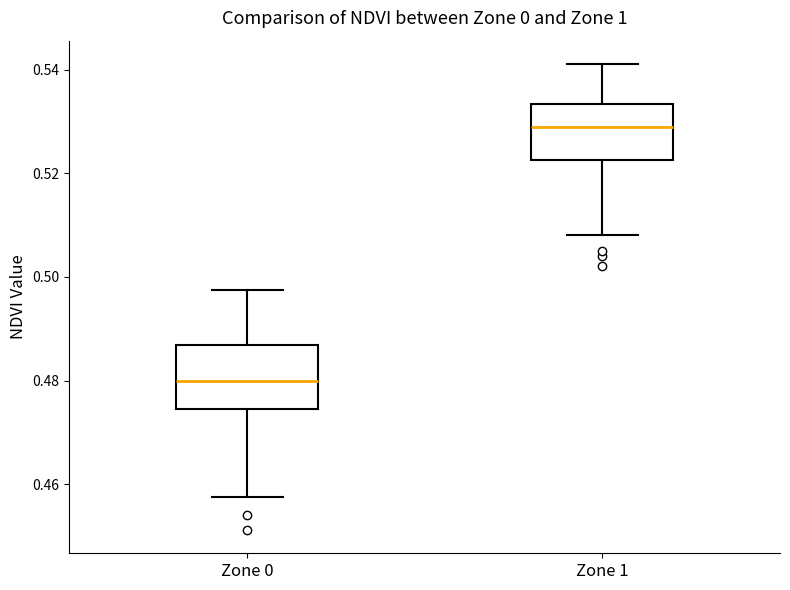

Which box has the highest median line?

Zone 1